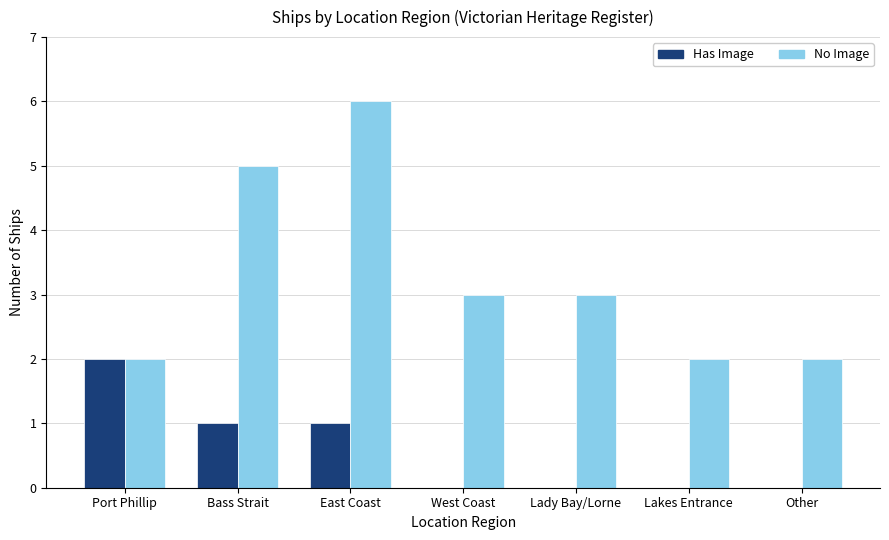

Which category has the highest value across all series?

East Coast